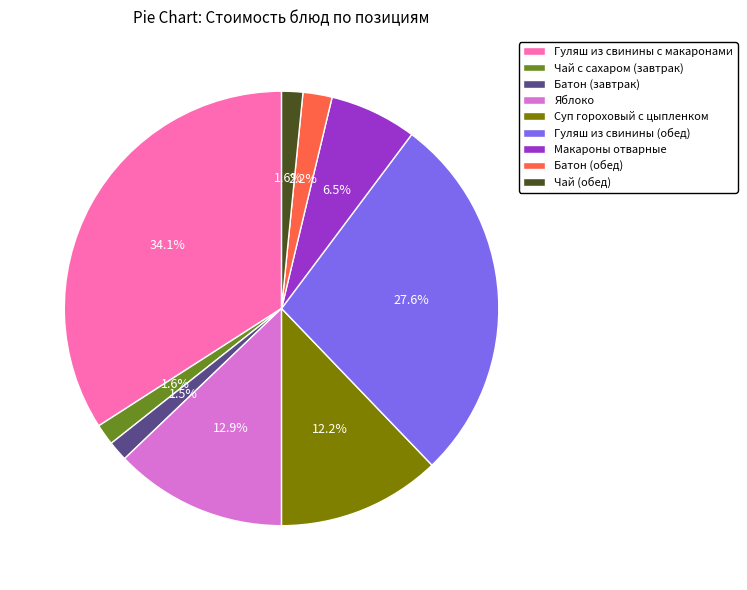

Which slice is the largest?

Гуляш из свинины с макаронами